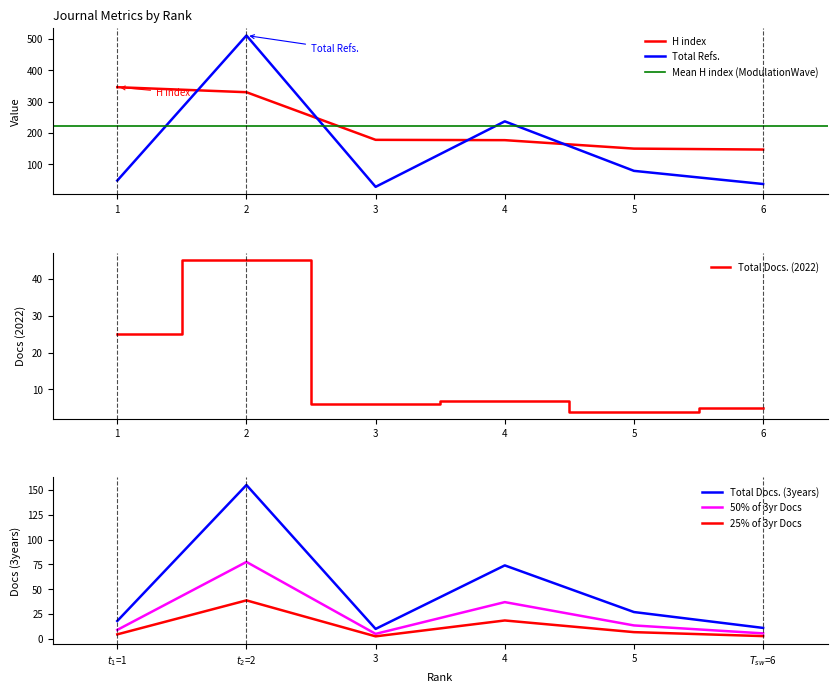

Is the value of Total Refs. at 4 greater than the value of H index at 6?

Yes